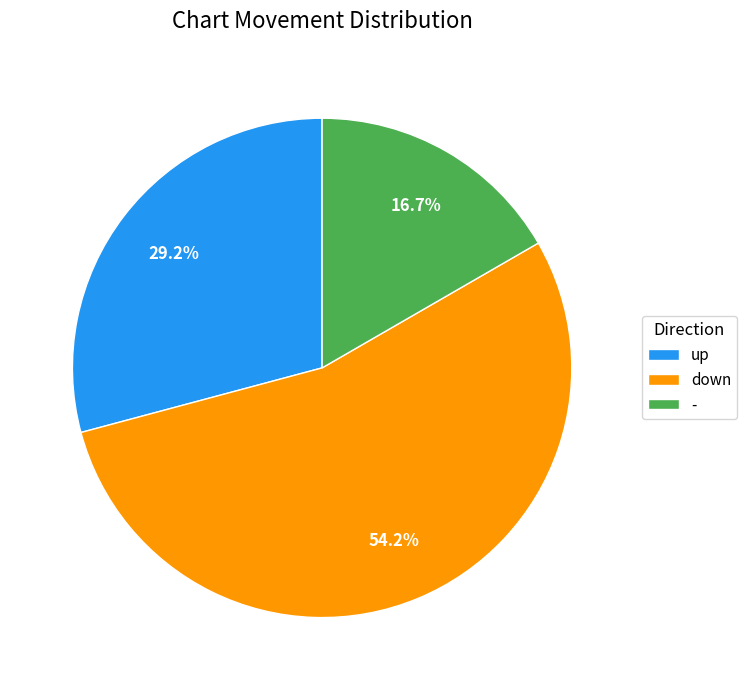

Approximately how many times larger is the value at - compared to down?

0.3